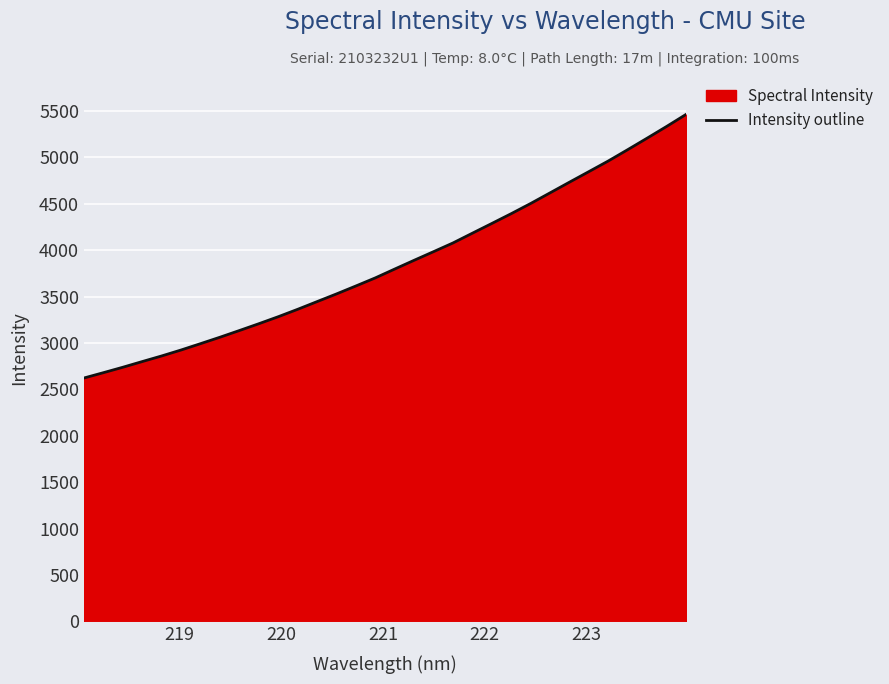

What is the smallest value displayed?

2622.6